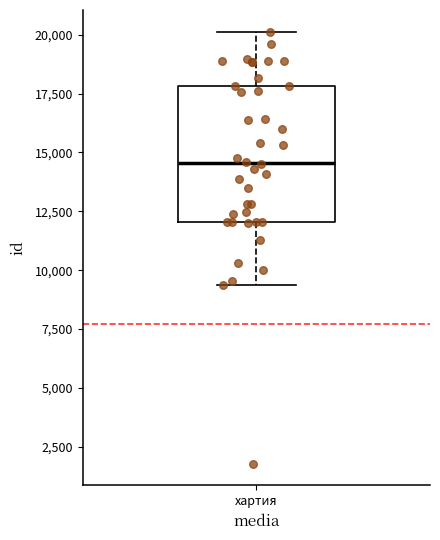

Where does the median line of the box for хартия sit on the y-axis? The values are not printed on the chart, so give them approximately, as read against the axis.

14500